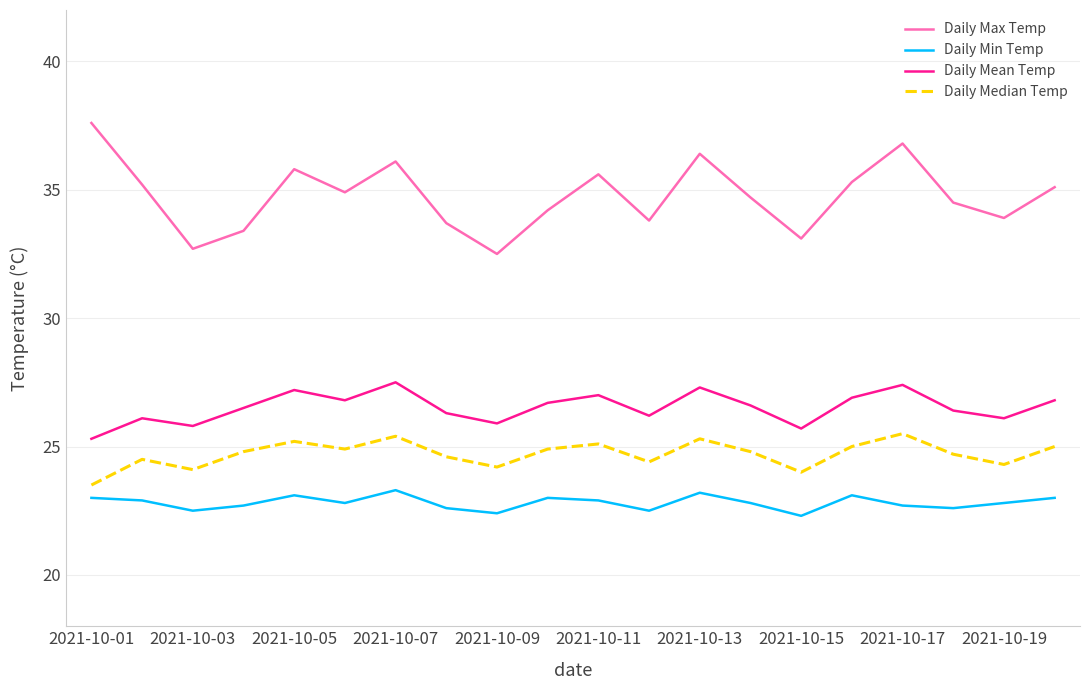

What is the maximum value shown in the chart?

37.6